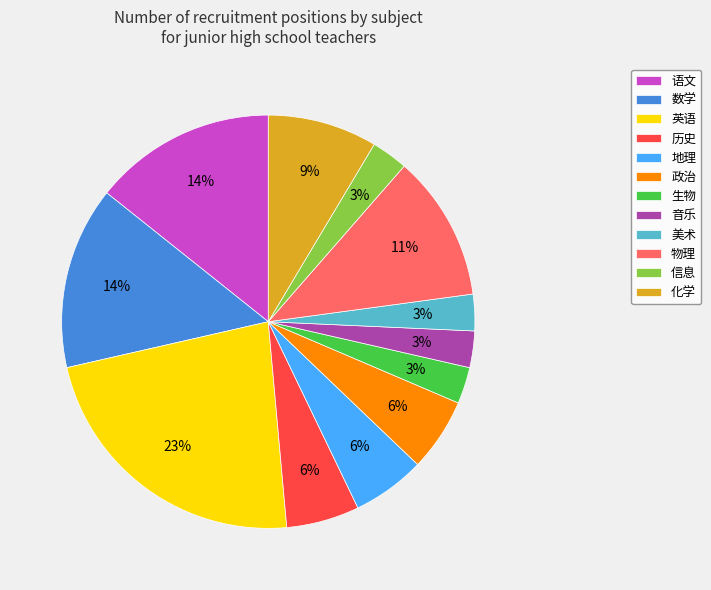

Is there any slice that represents more than half of the pie?

No